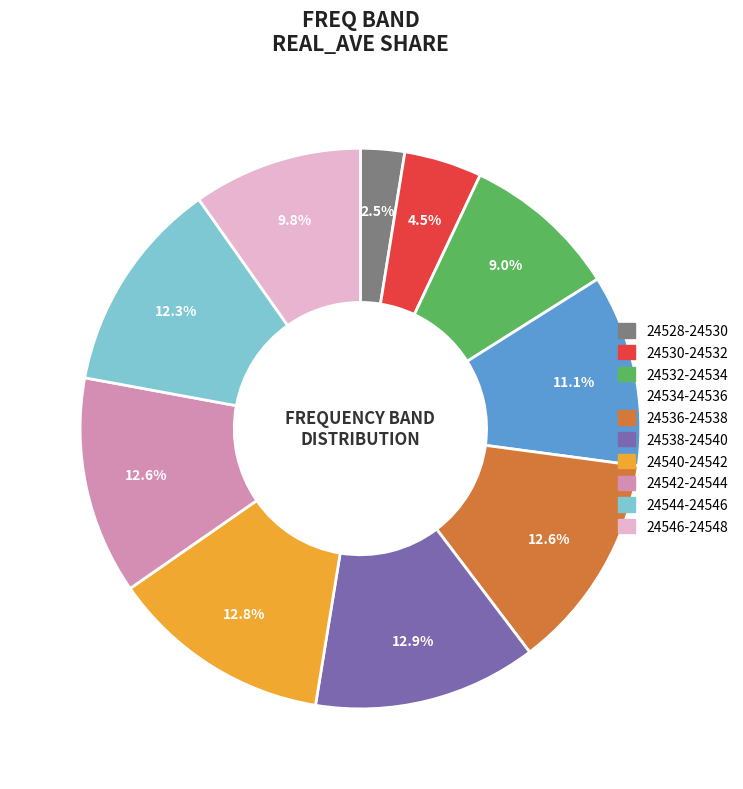

What percentage is the 24538-24540 slice, to the nearest percent?

13%